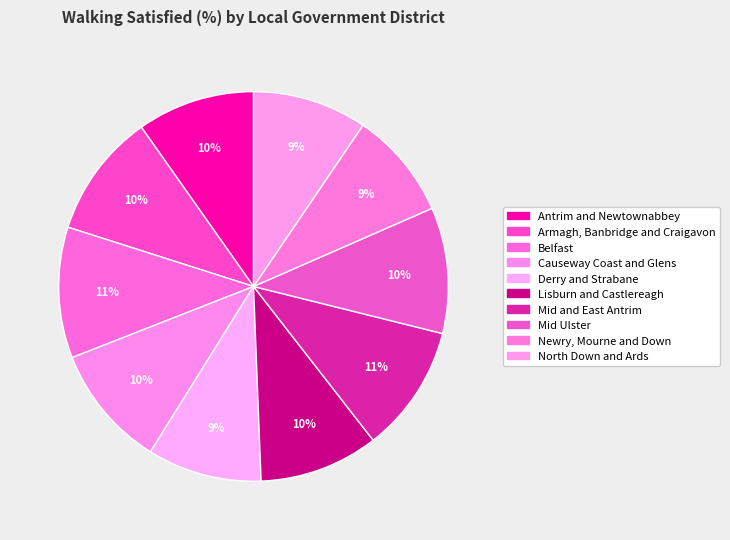

How many slices are in this pie chart?

10